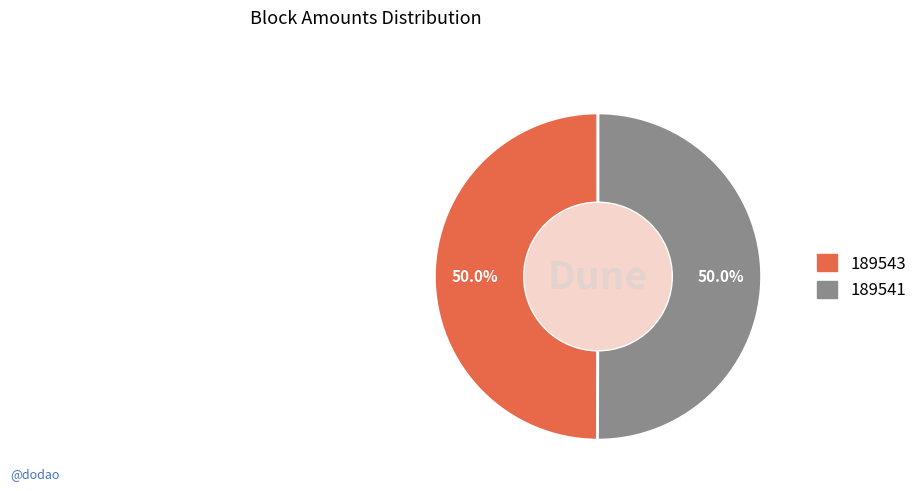

What percentage is NOT represented by 189541?

50.0%